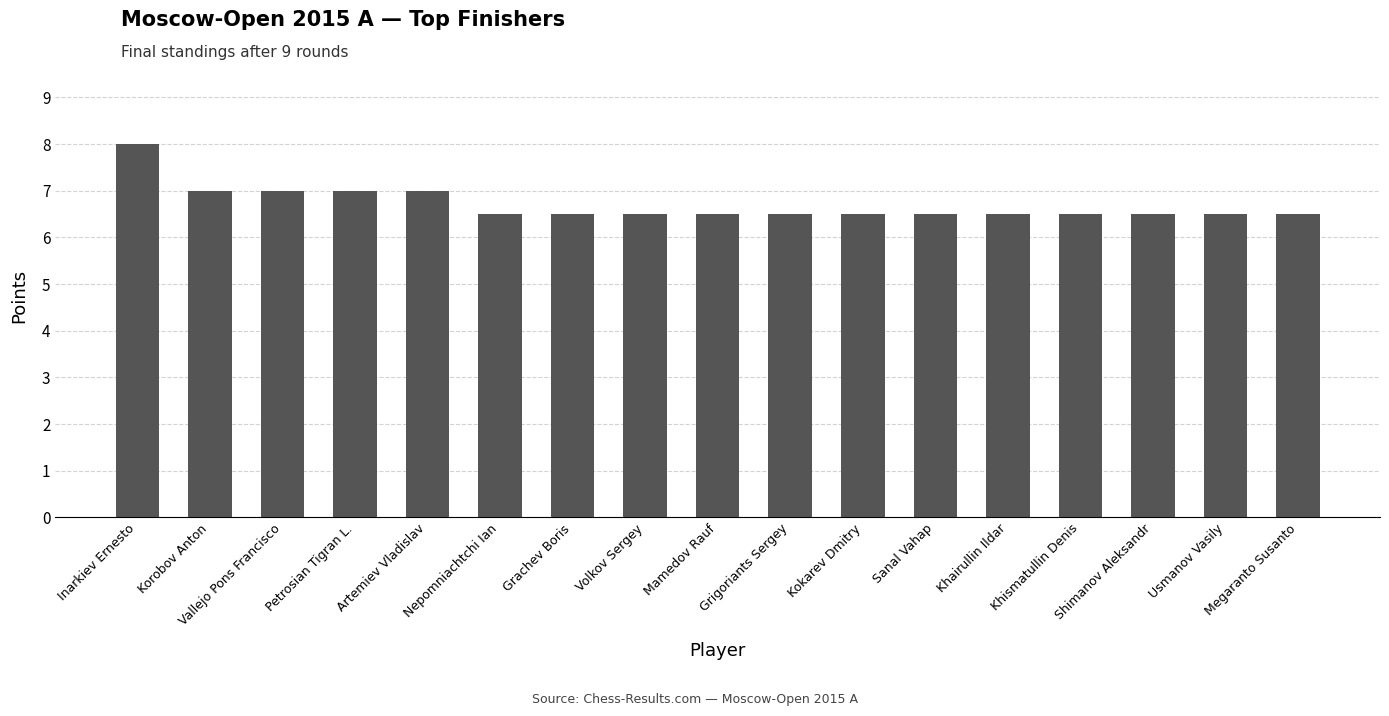

What is the greatest value displayed?

8.0